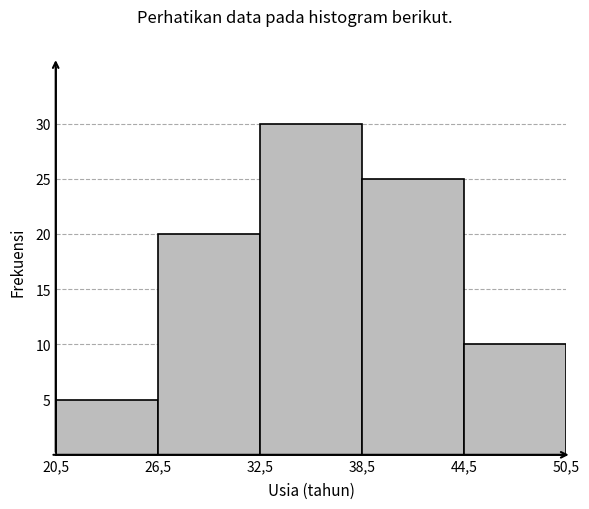

Reading right to left, transcribe all the data shown in this chart.

10	25	30	20	5